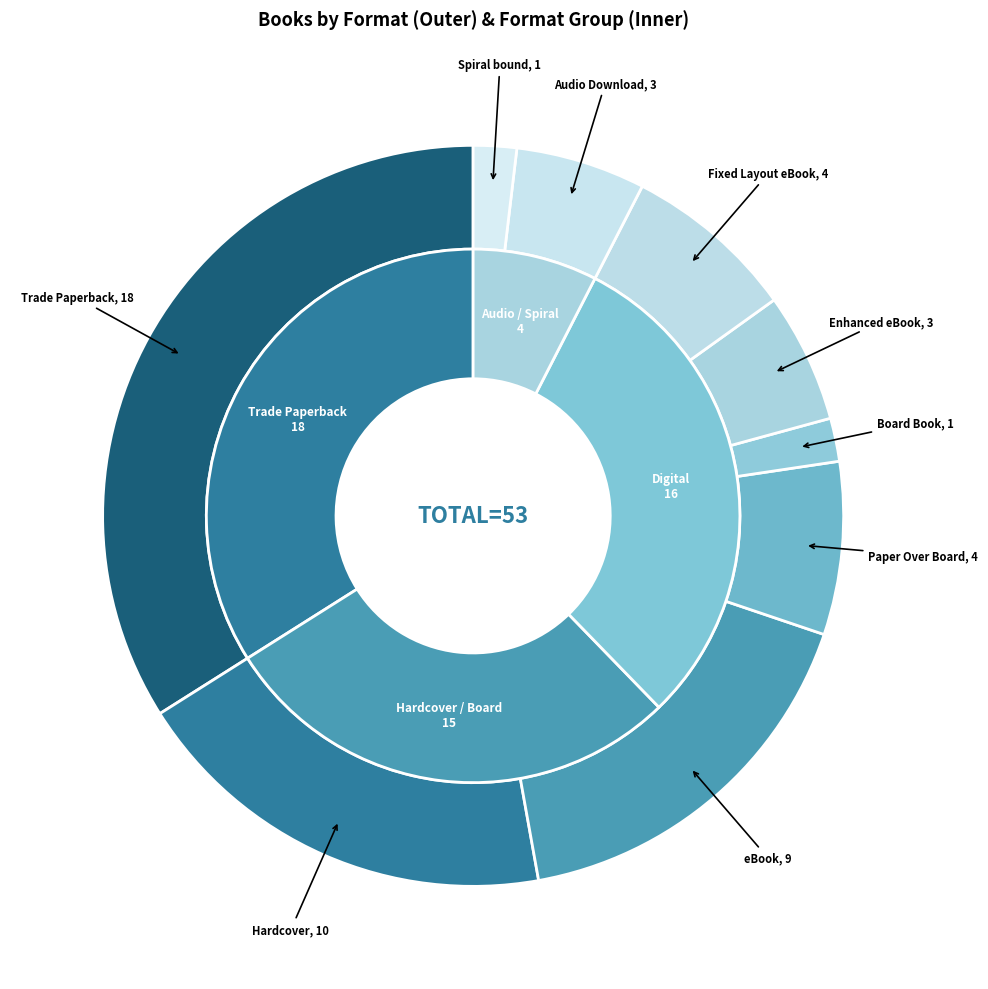

To the nearest percent, what is the difference between the Hardcover and Spiral bound slice percentages?

17%